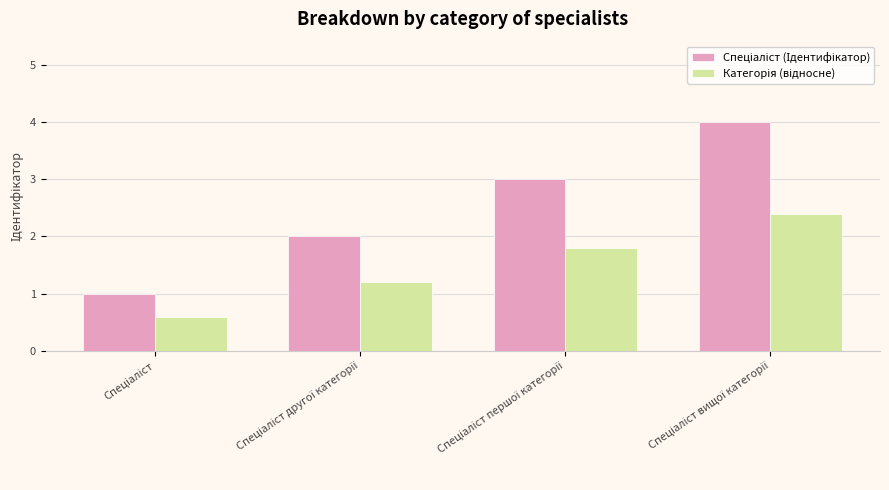

What is the smallest value displayed?

0.6